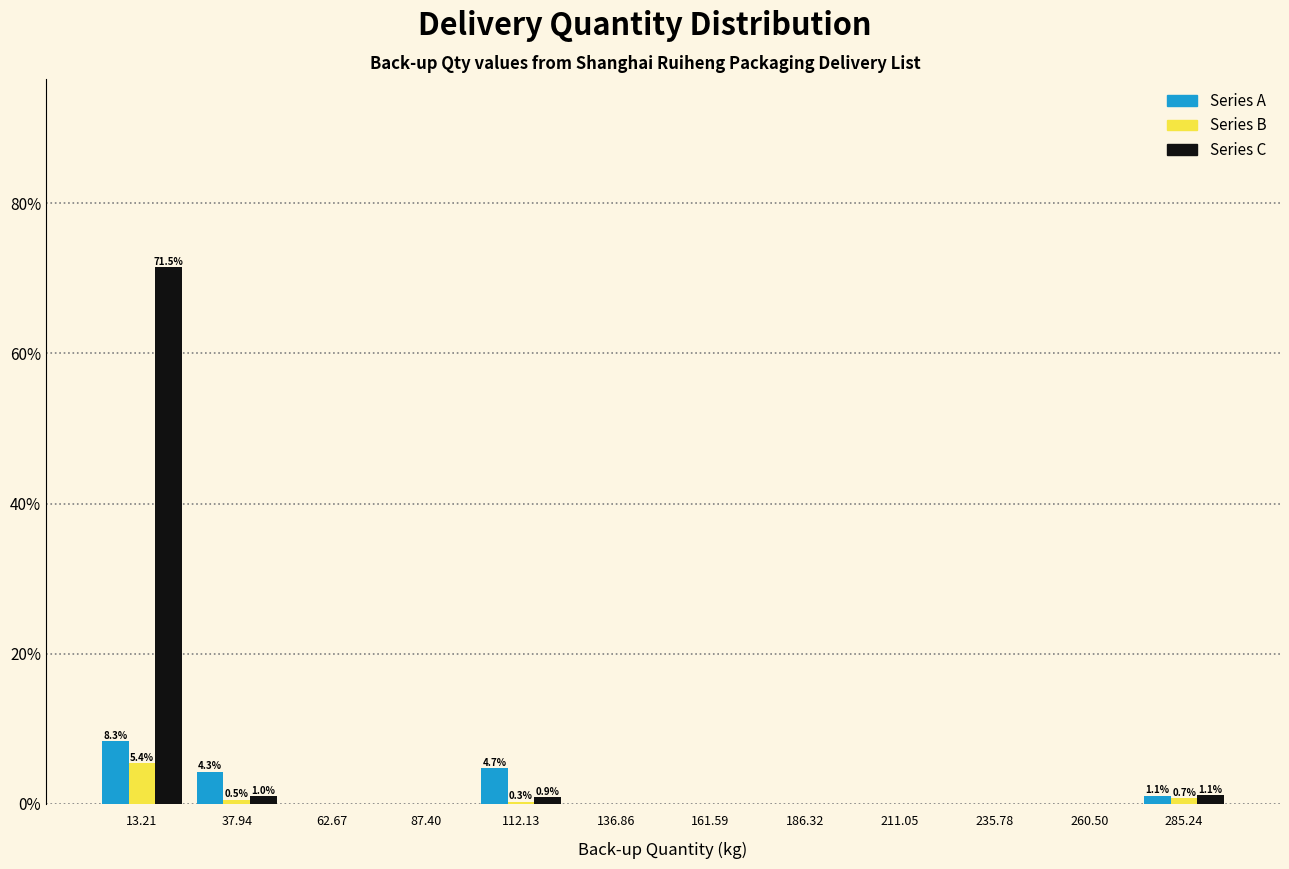

In the Series B series, which range on the x-axis has the tallest bar?

0 to 25